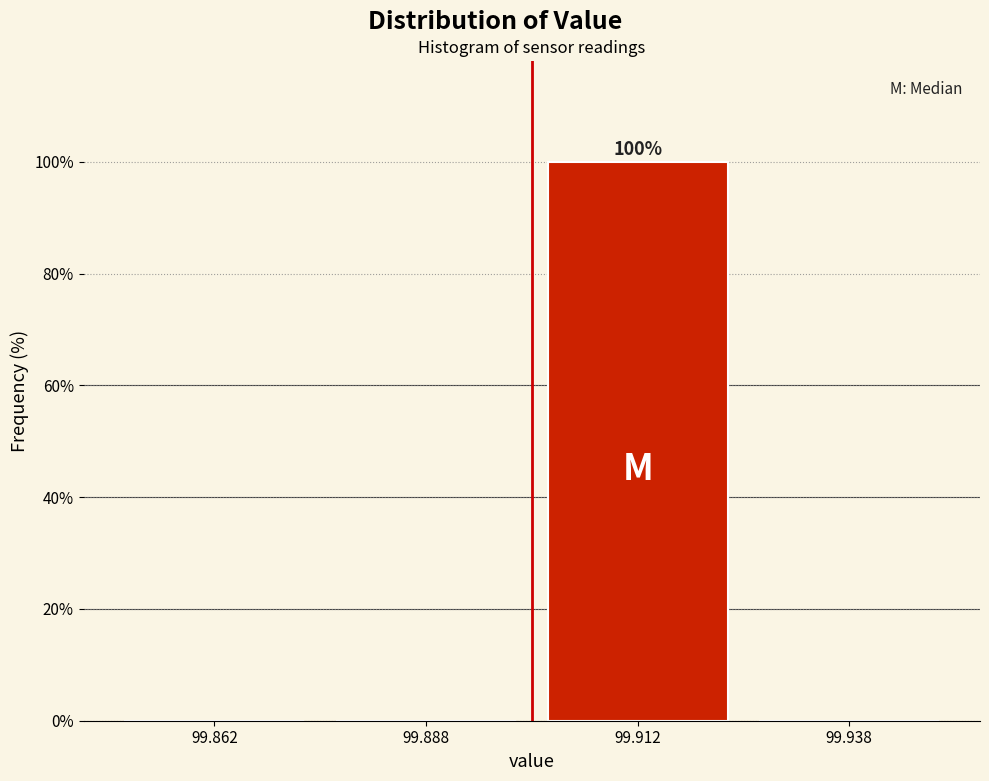

Which range on the x-axis has the tallest bar?

99.900 to 99.925